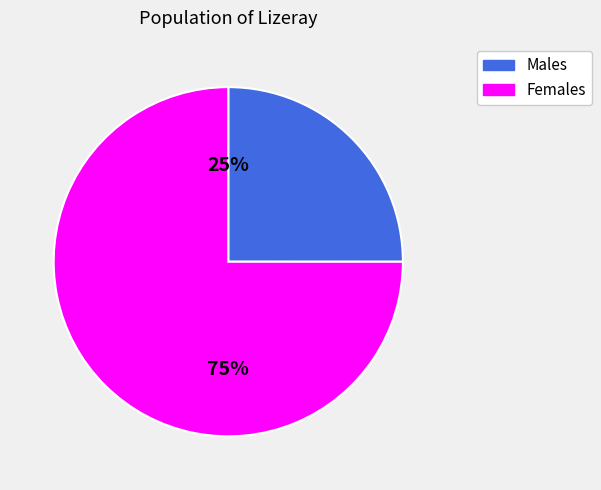

Is there any slice that represents more than half of the pie?

Yes